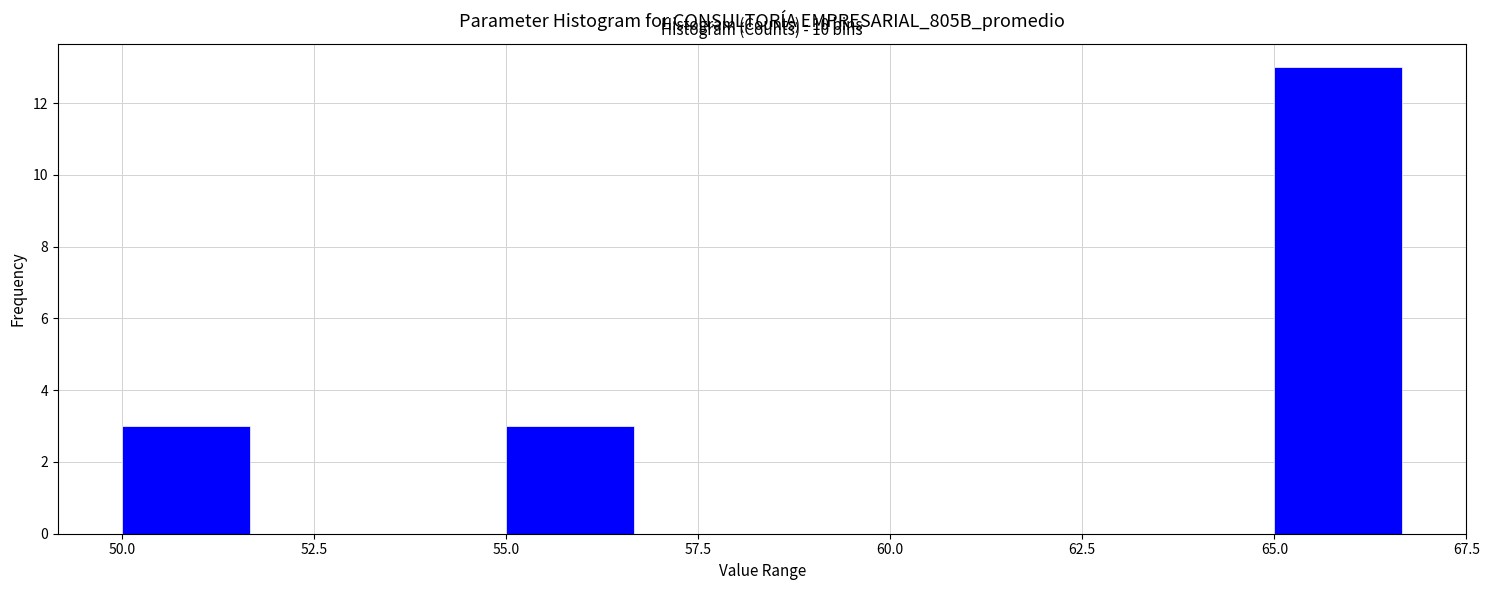

Around what value on the x-axis is the tallest bar? Give the approximate position of its centre, as read against the axis.

66.0